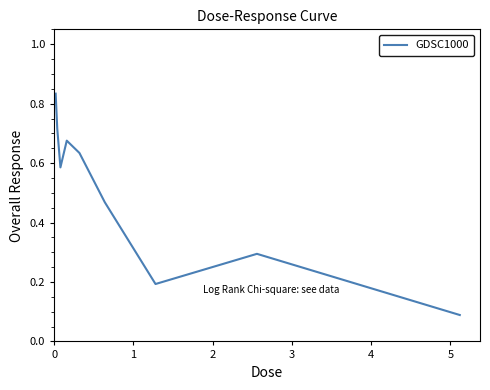

What is the average value?

0.5